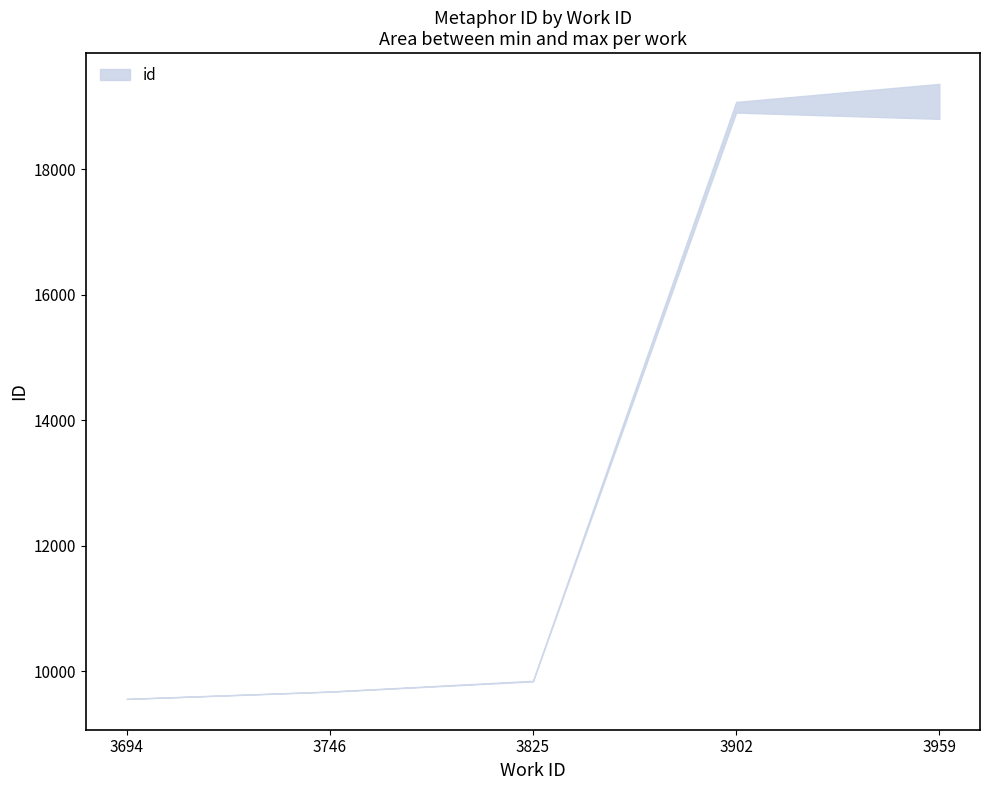

True or false: upper and lower cross at least once.

False